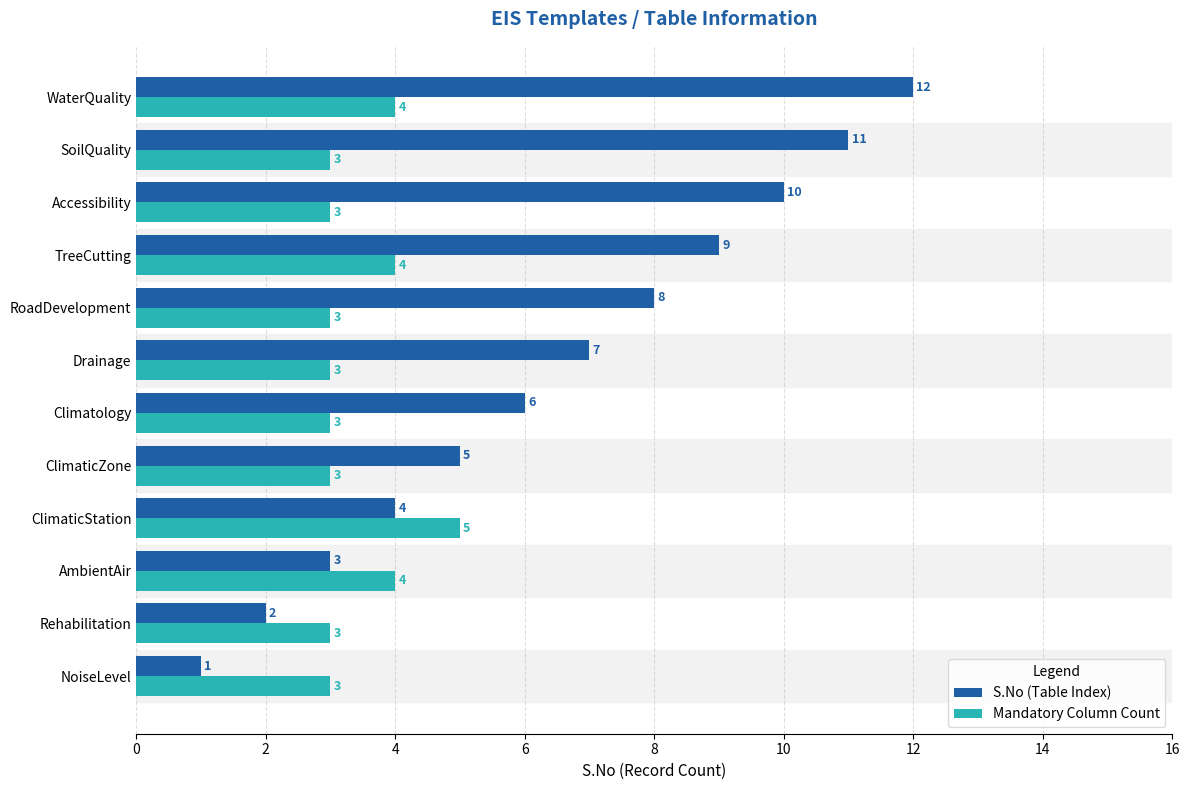

What are all the series names shown in the legend?

S.No (Table Index), Mandatory Column Count